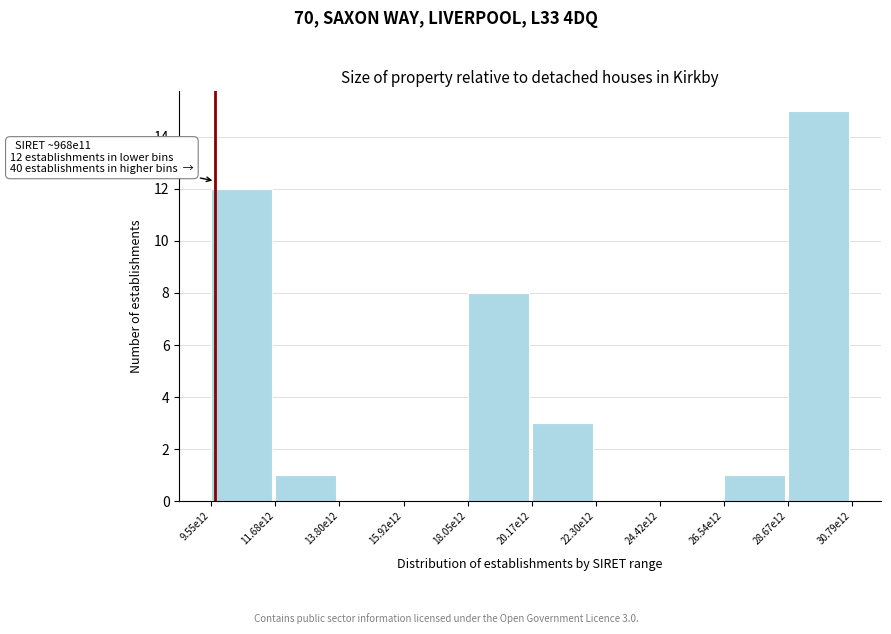

Reading left to right, transcribe all the data shown in this chart.

9.55e12=12	11.68e12=1	13.80e12=0	15.92e12=0	18.05e12=8	20.17e12=3	22.30e12=0	24.42e12=0	26.54e12=1	28.67e12=15